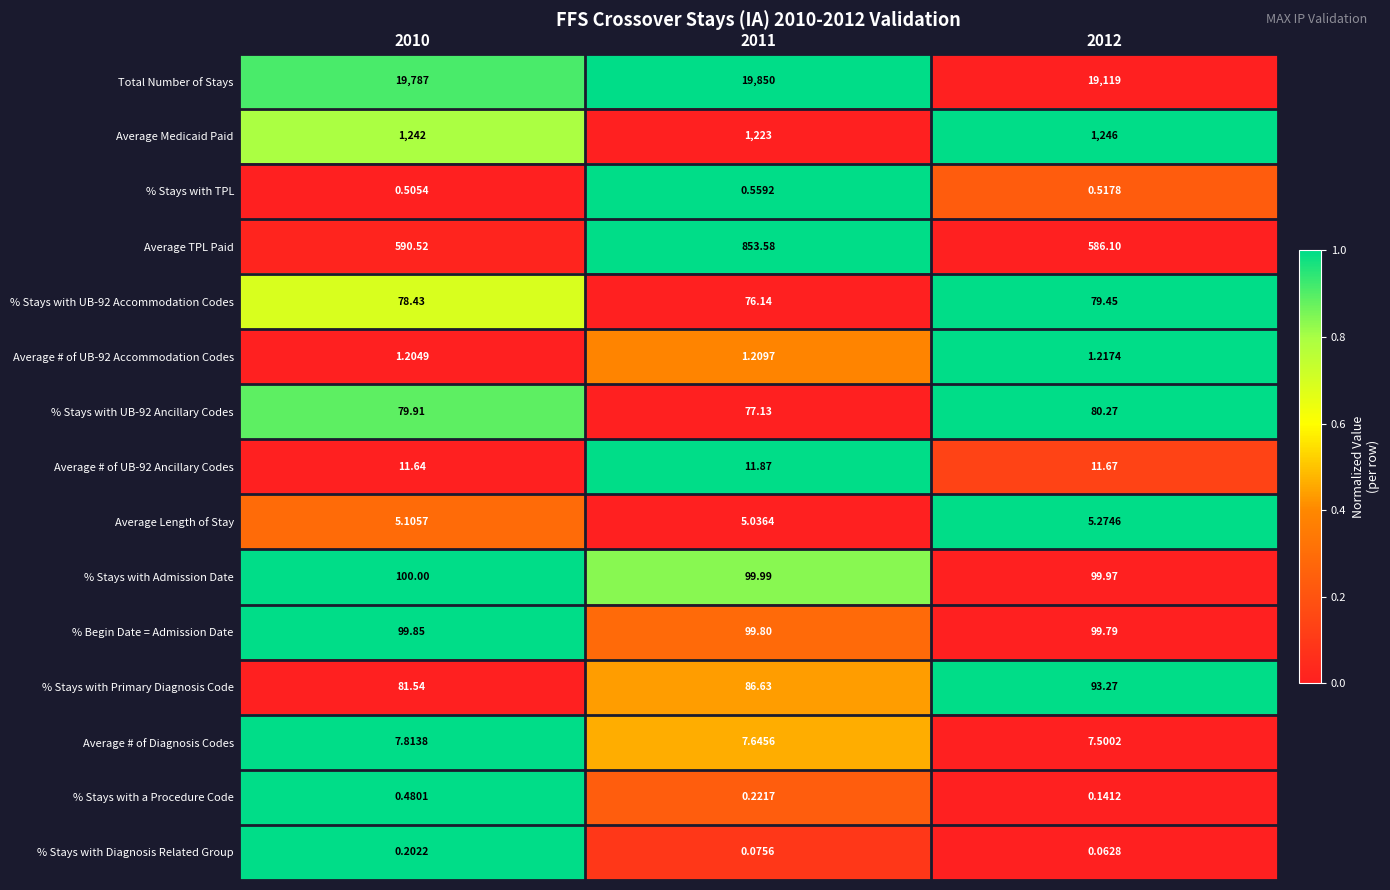

Which series has the widest spread of values?

Total Number of Stays